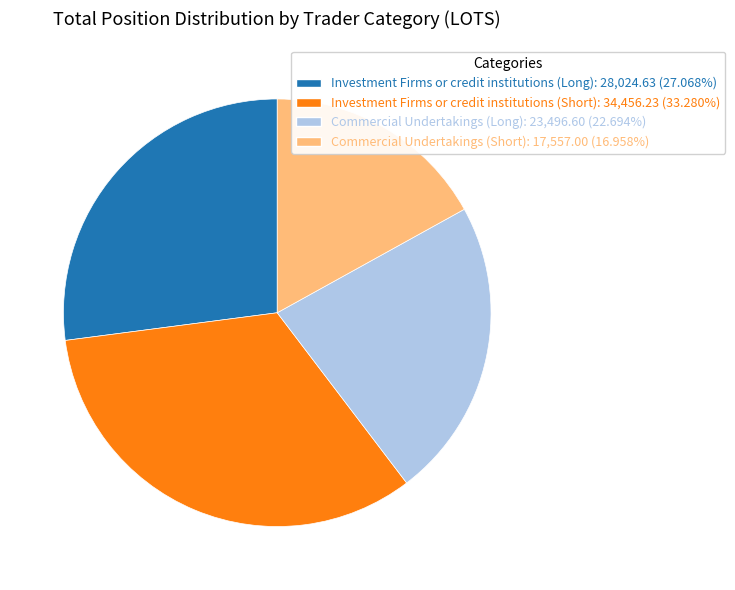

Does Investment Firms or credit institutions (Short) represent more than half of the total?

No